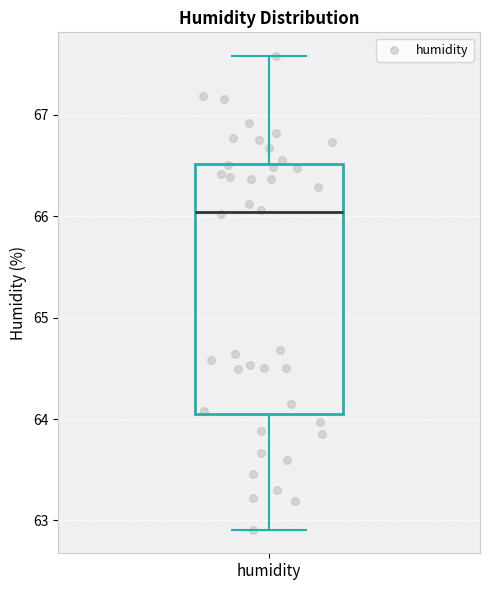

Transcribe this box plot: give where the median line is, the range the box spans, and where the two whiskers end, as read against the y-axis. The values are not printed on the chart, so give them approximately, as read against the axis.

median 66.0, box 64.1 to 66.5, whiskers 62.9 to 67.6